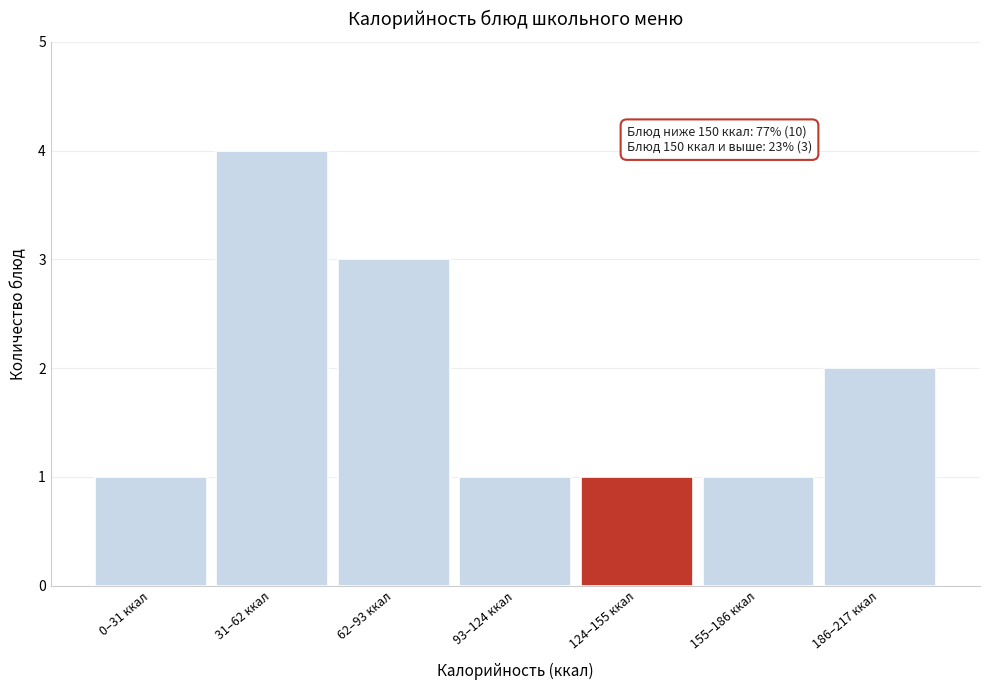

Reading left to right, extract all data points from this chart.

0–31 ккал=1	31–62 ккал=4	62–93 ккал=3	93–124 ккал=1	124–155 ккал=1	155–186 ккал=1	186–217 ккал=2